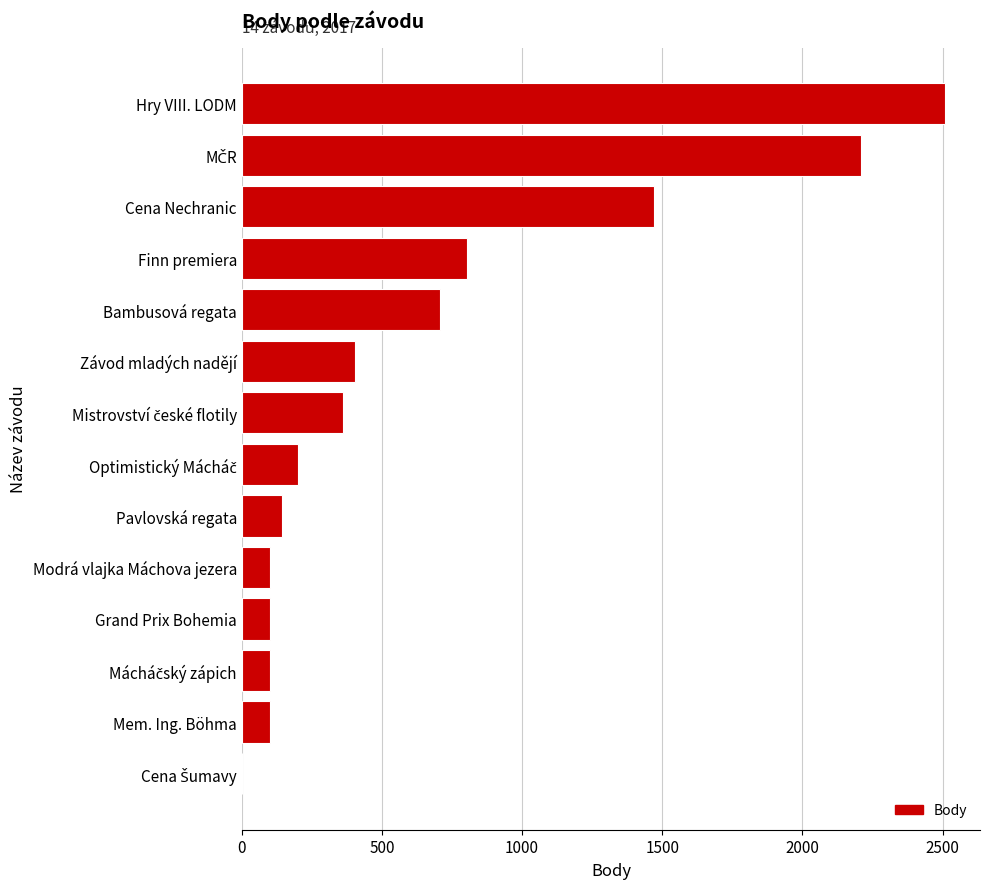

Are the bars horizontal?

Yes